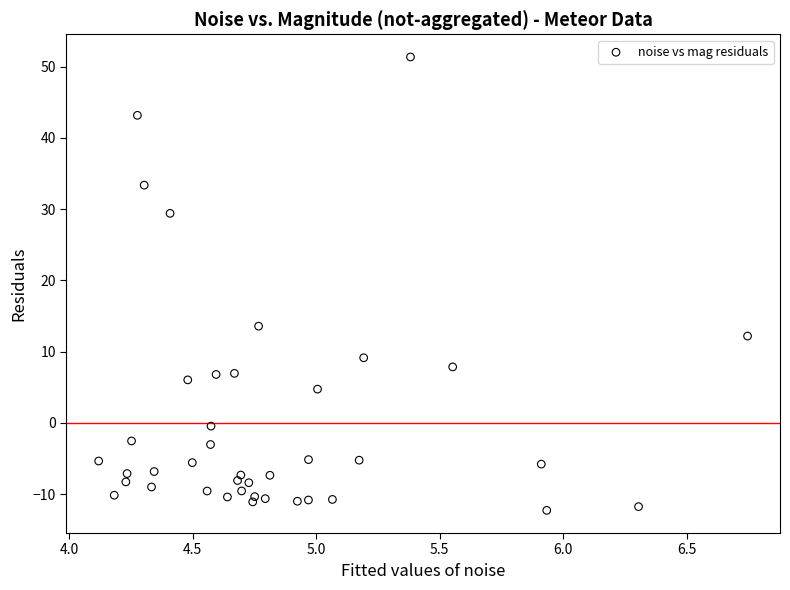

What is the range of X values (max minus min)?

2.6